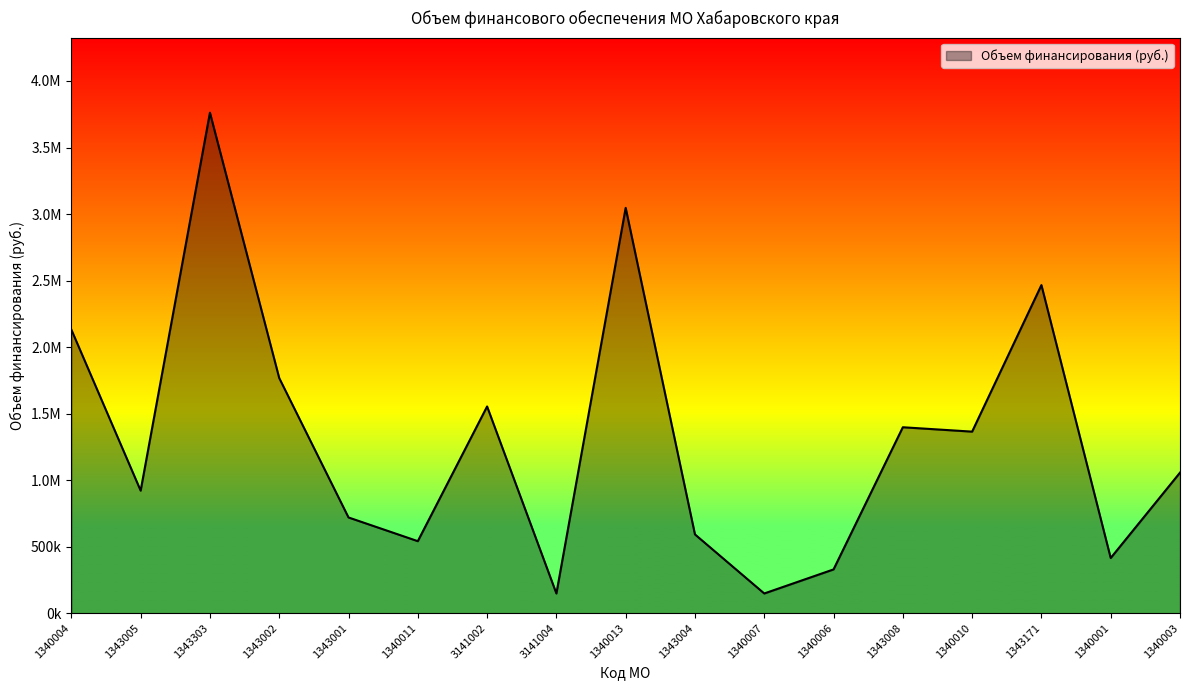

List the labels in order of value, smallest first.

3141004, 1340007, 1340006, 1340001, 1340011, 1343004, 1343001, 1343005, 1340003, 1340010, 1343008, 3141002, 1343002, 1340004, 1343171, 1340013, 1343303